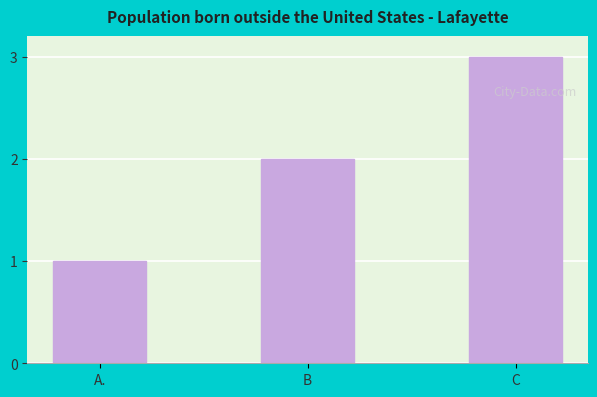

Which category has the lowest value across all series?

A.